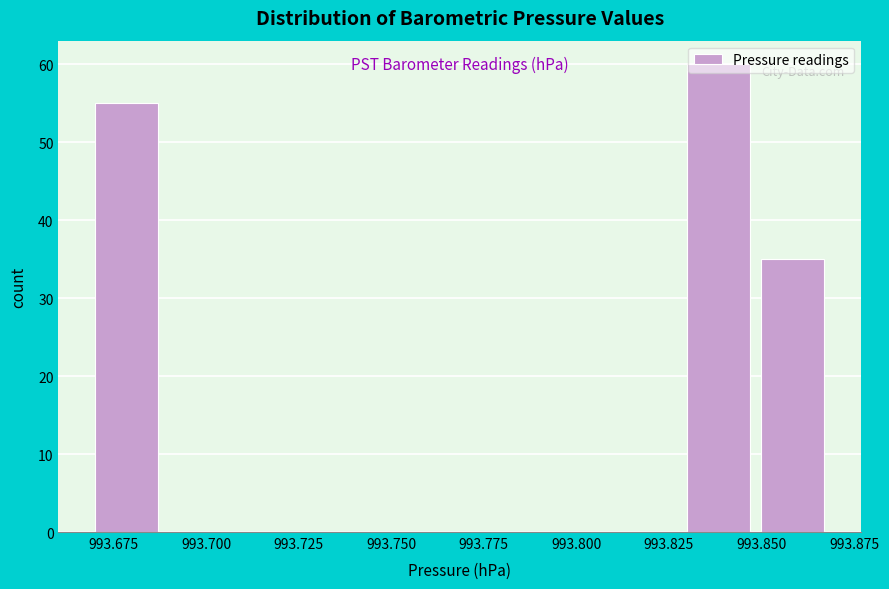

Reading left to right, transcribe this chart: for each bar, give the range it covers on the x-axis and its height. The values are not printed on the chart, so give them approximately, as read against the axis.

993.67 to 993.69: 55
993.69 to 993.71: 0
993.71 to 993.73: 0
993.73 to 993.75: 0
993.75 to 993.77: 0
993.77 to 993.79: 0
993.79 to 993.81: 0
993.81 to 993.83: 0
993.83 to 993.85: 60
993.85 to 993.87: 35